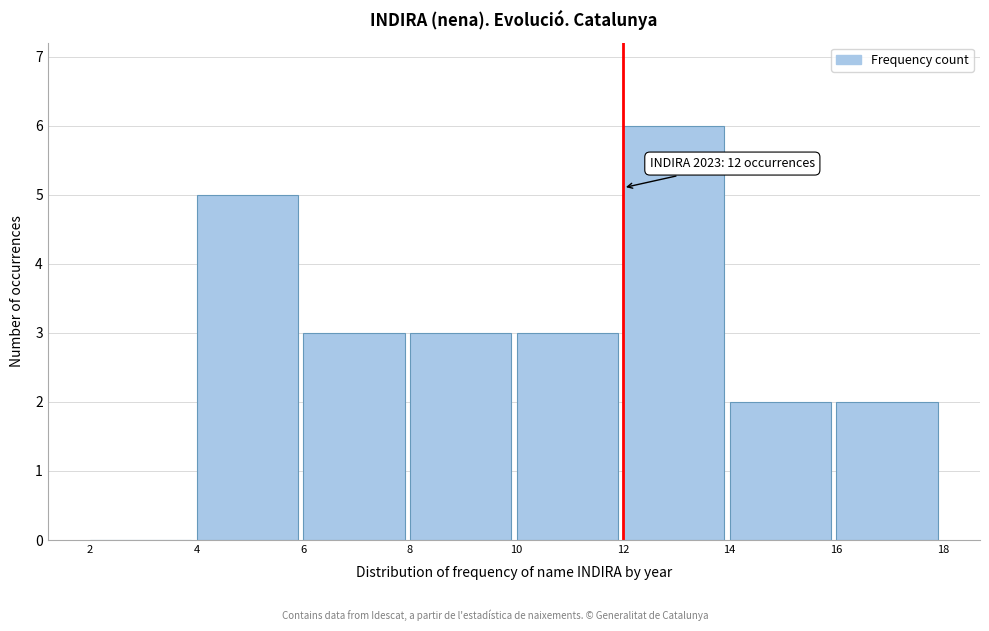

Which range on the x-axis has the tallest bar?

12 to 14